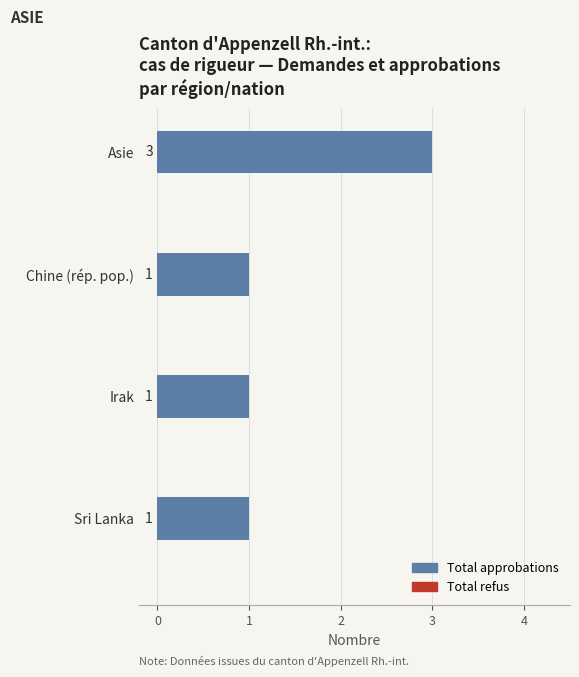

What is the value of the 1st bar from the top?

3